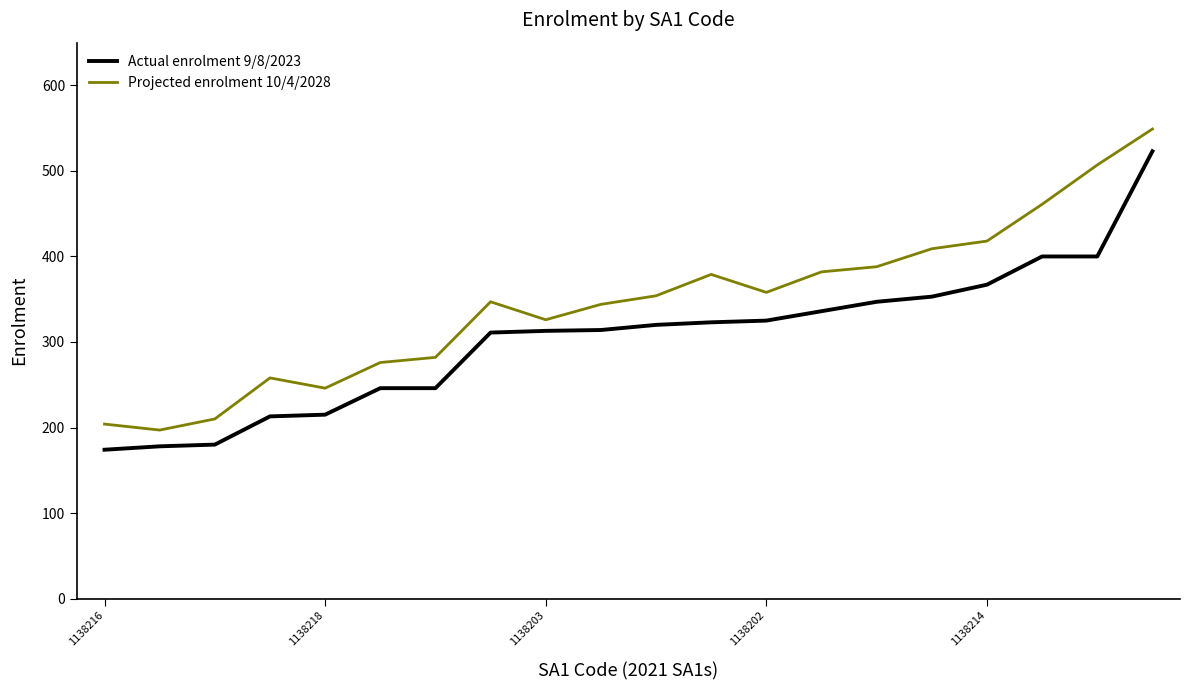

What is the average value of the Actual enrolment 9/8/2023 series?

304